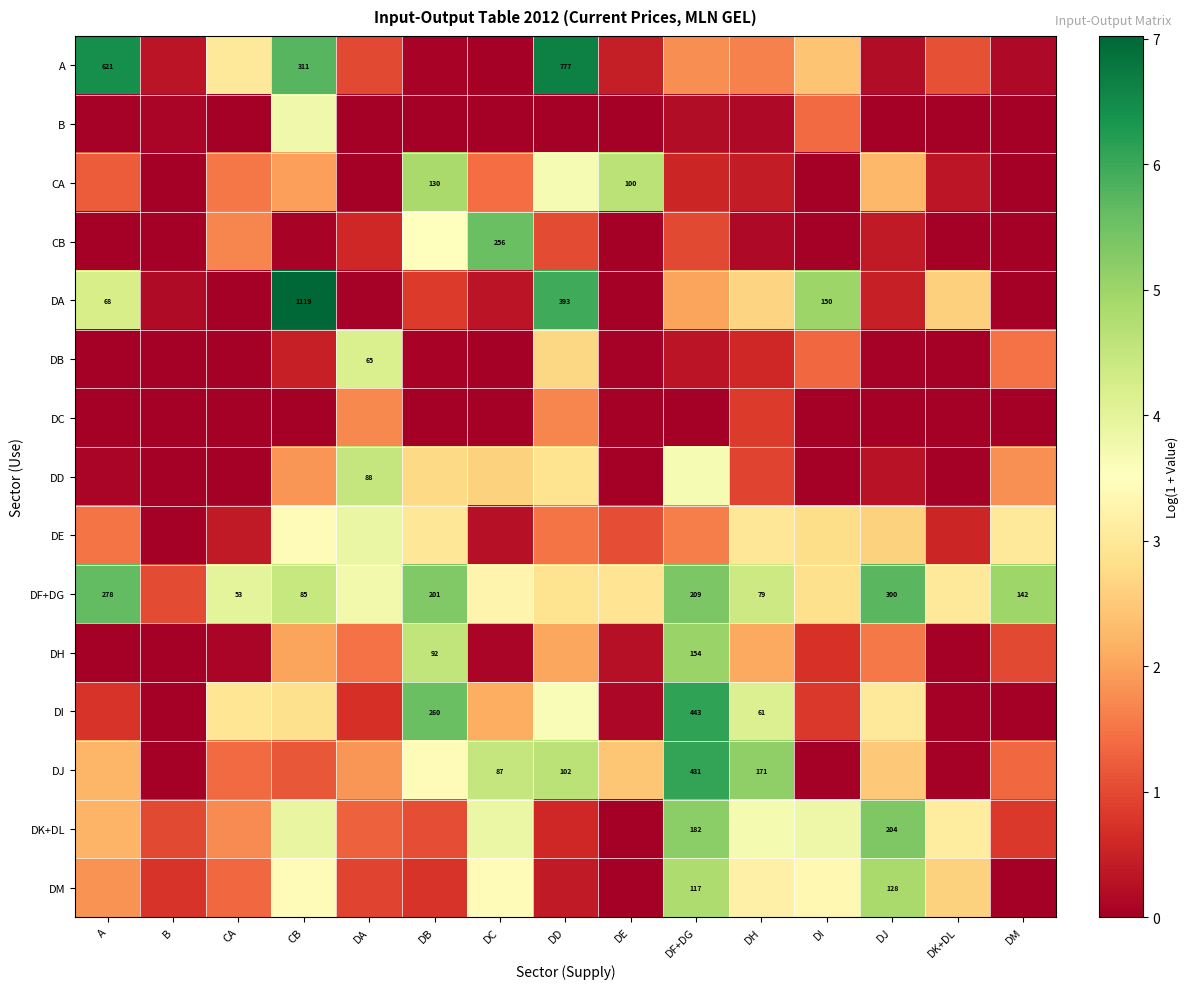

Rank the series at DA from highest to lowest value.

DD, DB, DE, DF+DG, DJ, DC, DH, DK+DL, A, DM, DI, CB, DA, B, CA